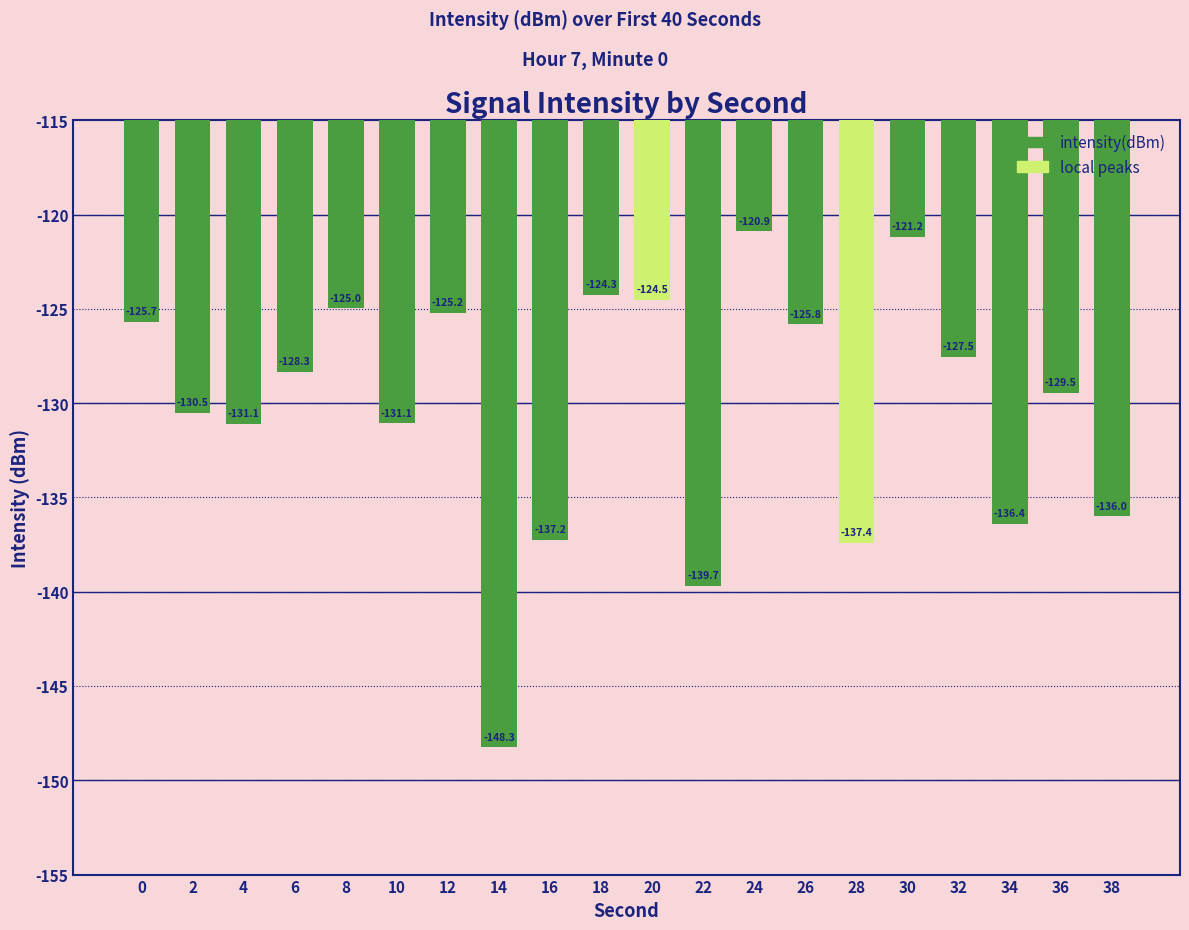

At which label is the value closest to -134?

38